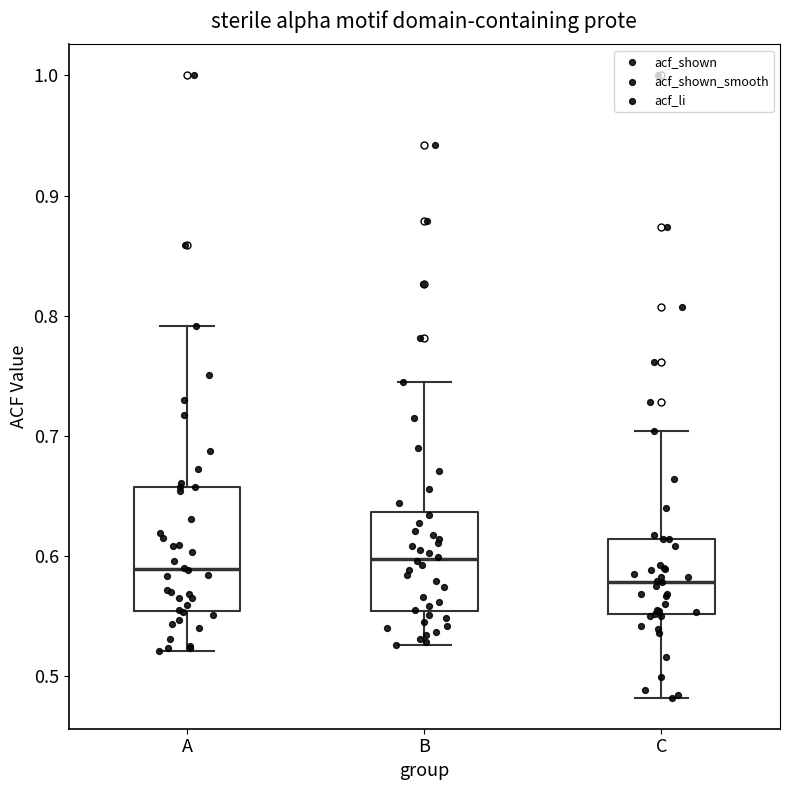

Where does the lower whisker of the box for A end on the y-axis? The values are not printed on the chart, so give them approximately, as read against the axis.

0.52